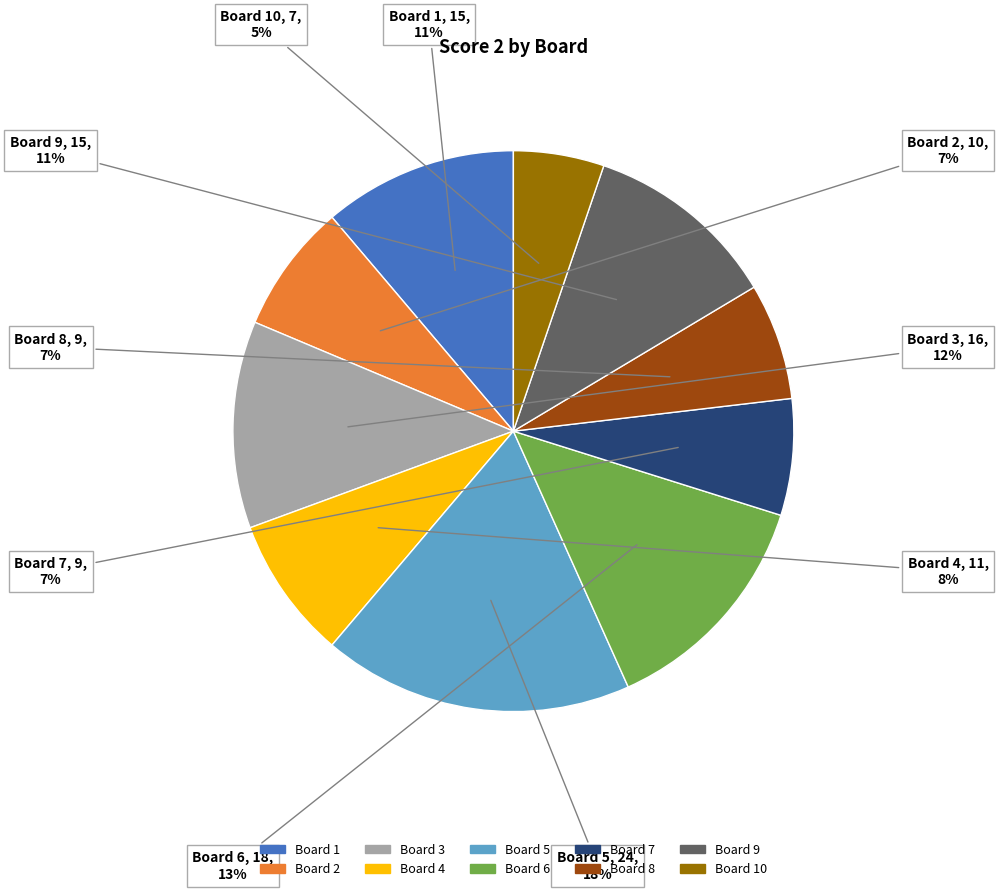

To the nearest percent, what is the average slice percentage?

10%